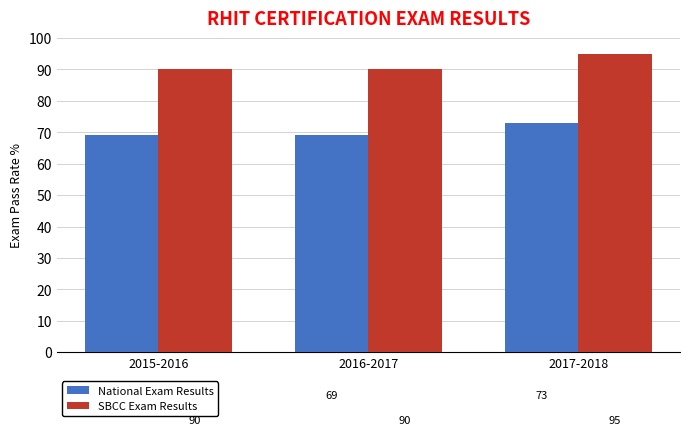

What is the average value of the SBCC Exam Results series?

92